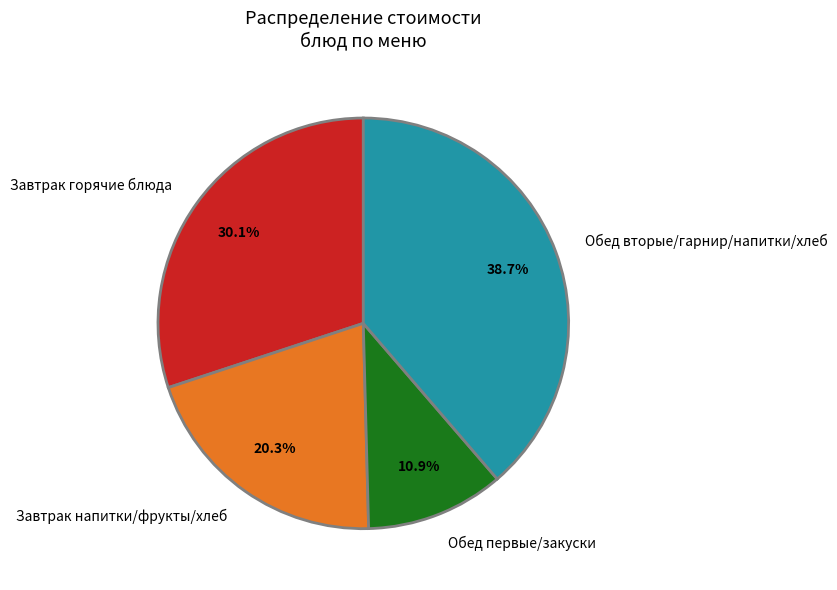

Is the sum of Обед вторые/гарнир/напитки/хлеб and Завтрак напитки/фрукты/хлеб greater than half?

Yes